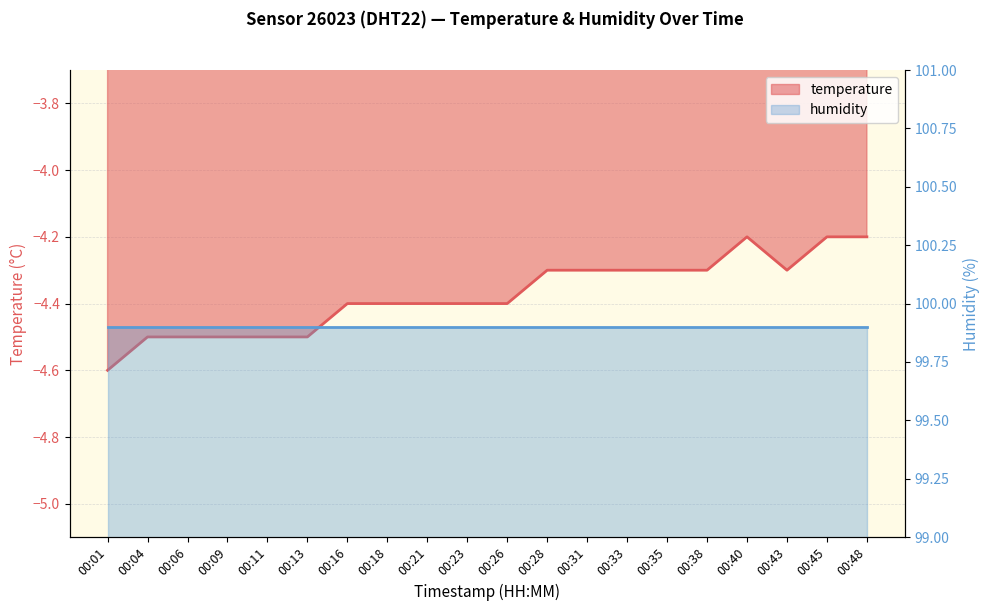

At which label is the value closest to -4?

00:40